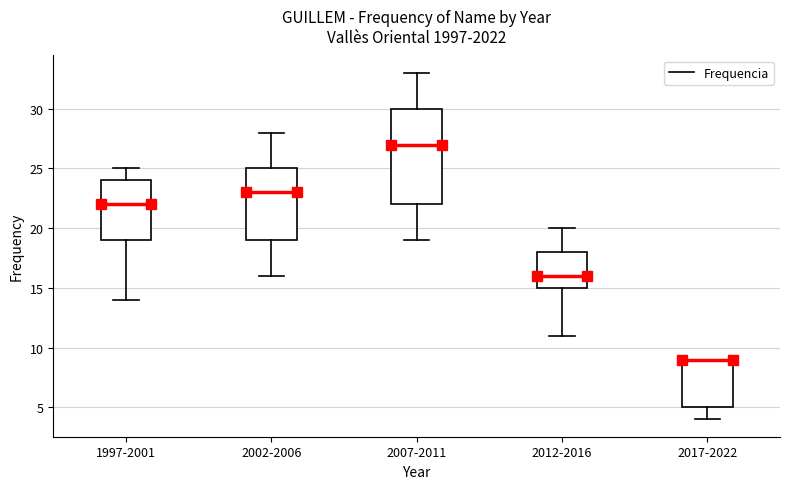

Reading left to right, transcribe this box plot: for each box, give where its median line is, the range the box spans, and where its two whiskers end, as read against the y-axis. The values are not printed on the chart, so give them approximately, as read against the axis.

1997-2001: median 22, box 19 to 24, whiskers 14 to 25
2002-2006: median 23, box 19 to 25, whiskers 16 to 28
2007-2011: median 27, box 22 to 30, whiskers 19 to 33
2012-2016: median 16, box 15 to 18, whiskers 11 to 20
2017-2022: median 9 (drawn on the box's upper edge), box 5 to 9, whiskers 4 to 9